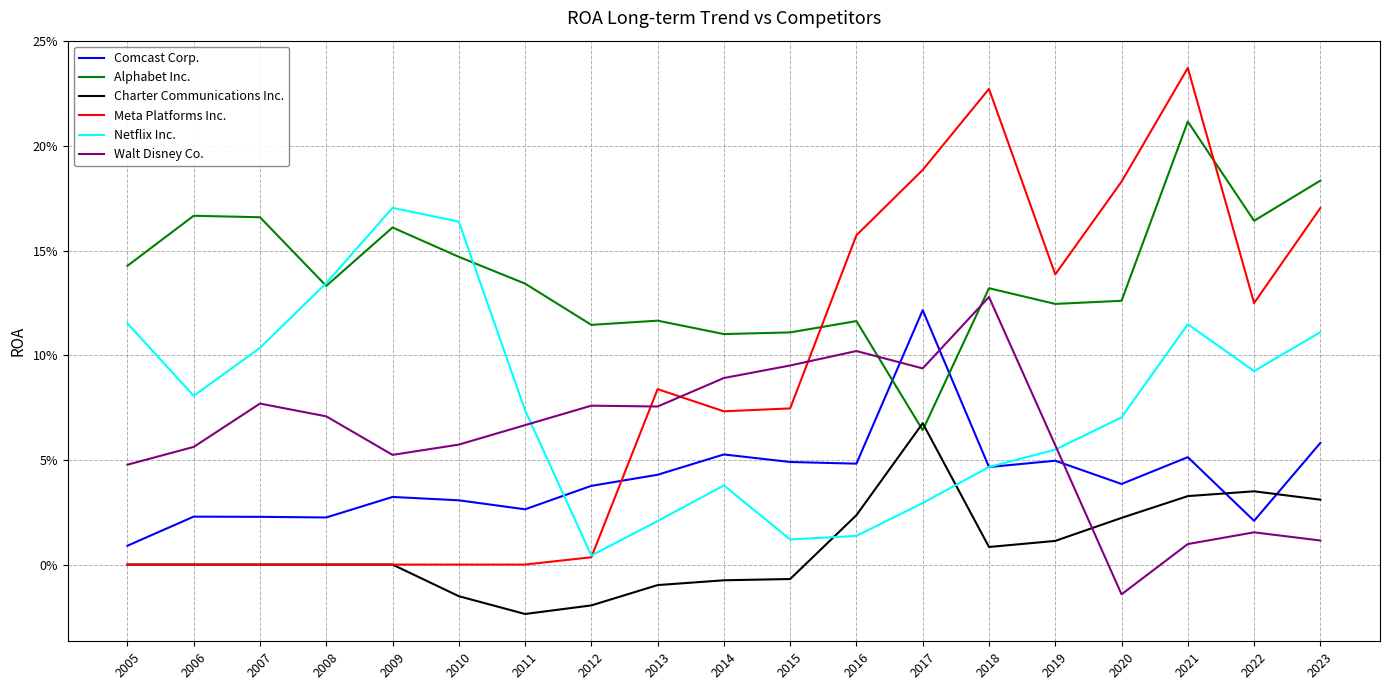

Does the chart have visible grid lines?

Yes